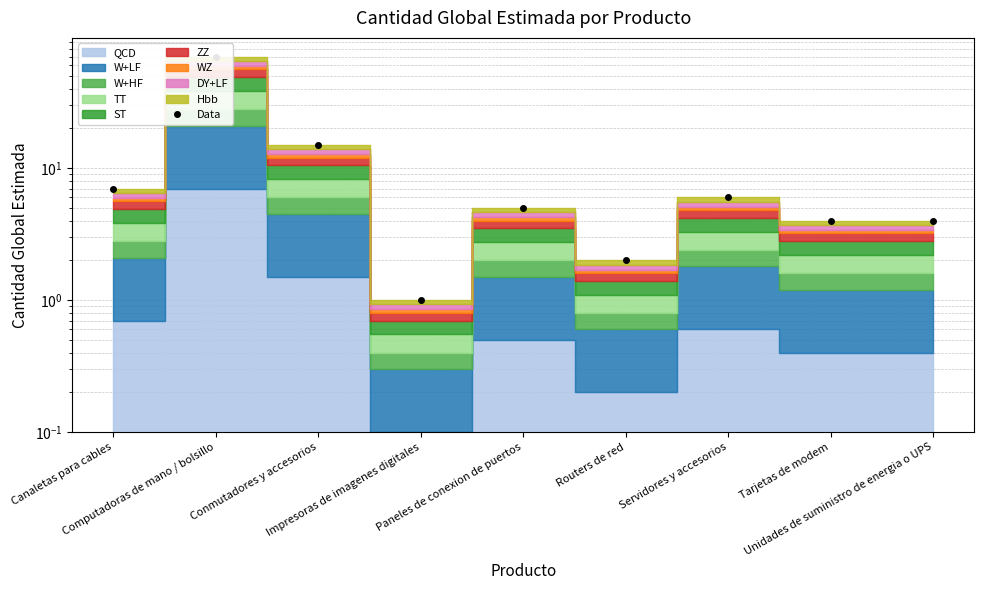

Rank the categories by value from highest to lowest.

Computadoras de mano / bolsillo, Conmutadores y accesorios, Canaletas para cables, Servidores y accesorios, Paneles de conexion de puertos, Tarjetas de modem, Unidades de suministro de energia o UPS, Routers de red, Impresoras de imagenes digitales